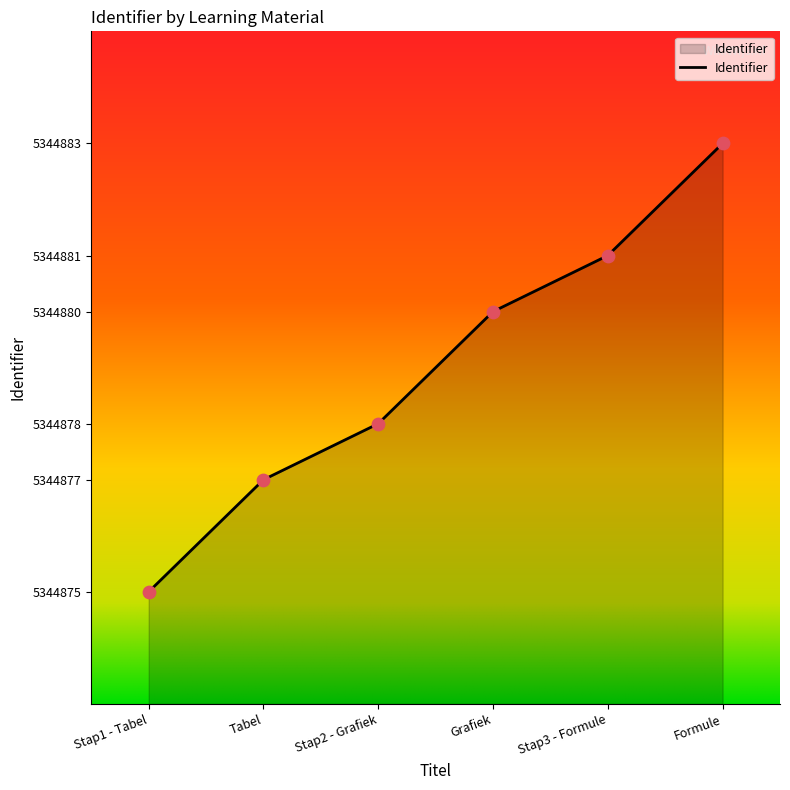

What is the change in value from Stap1 - Tabel to Grafiek?

+5